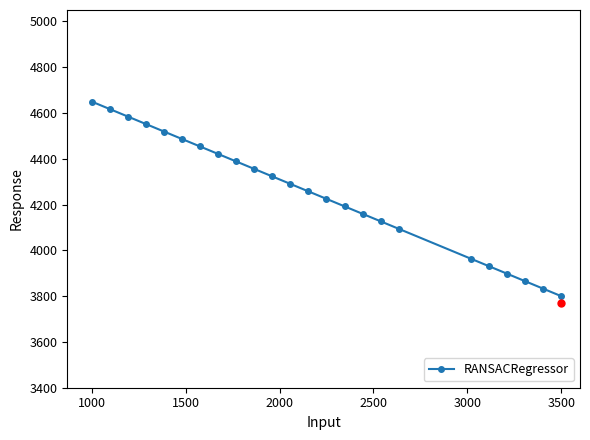

What is the difference between the maximum and minimum values?

850.0